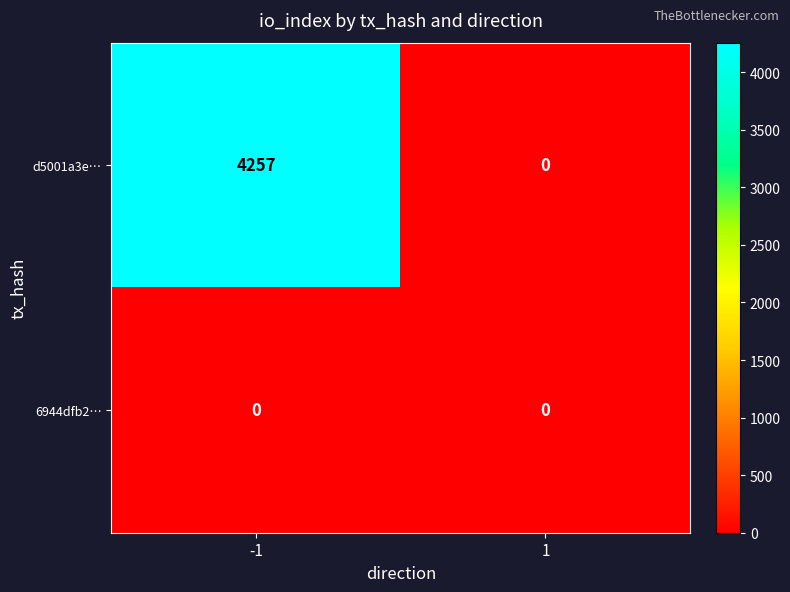

Which series has the largest total across all categories?

d5001a3e…